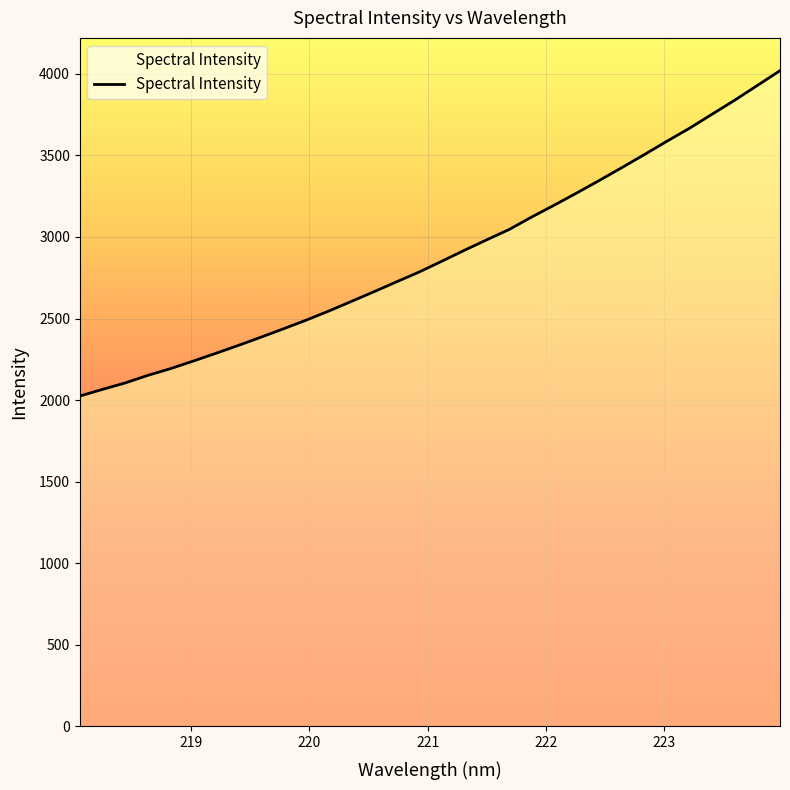

What is the difference between the maximum and minimum values?

1994.0